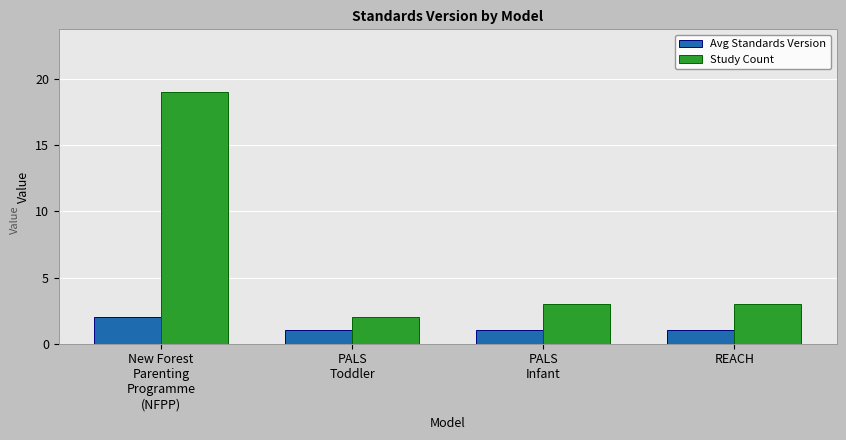

What is the greatest value displayed?

19